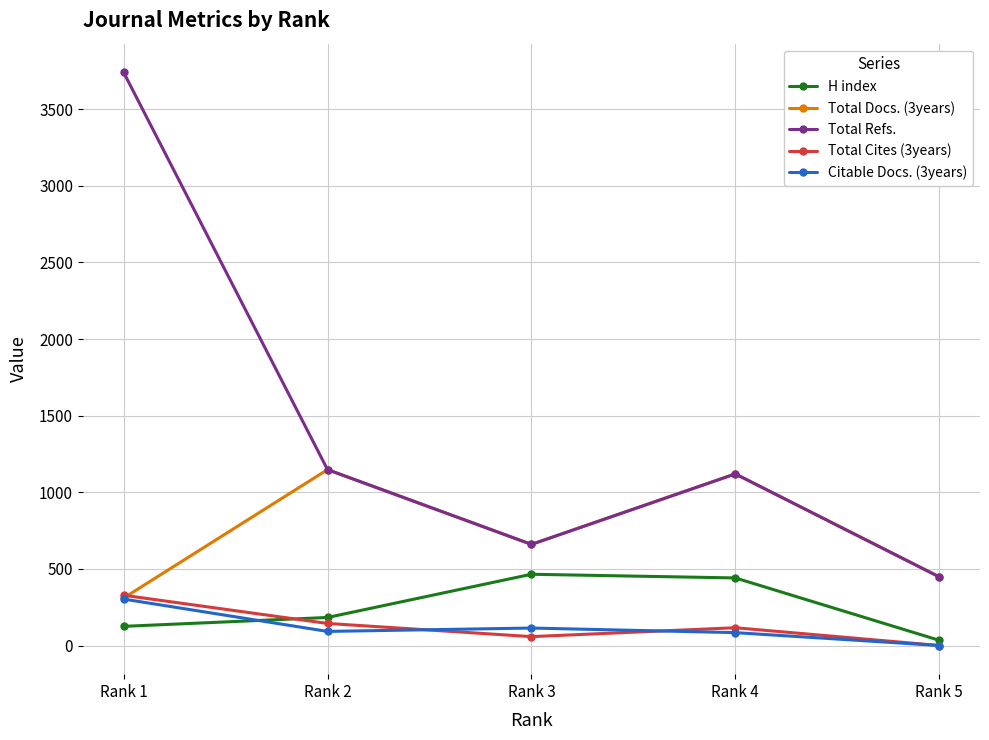

Where does the Citable Docs. (3years) series first go above 92?

Rank 1